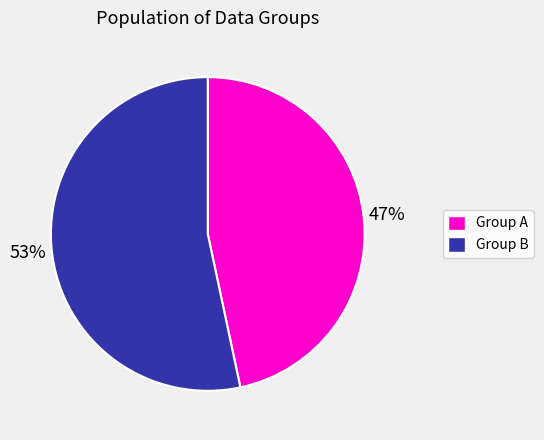

To the nearest percent, what is the average slice percentage?

50%